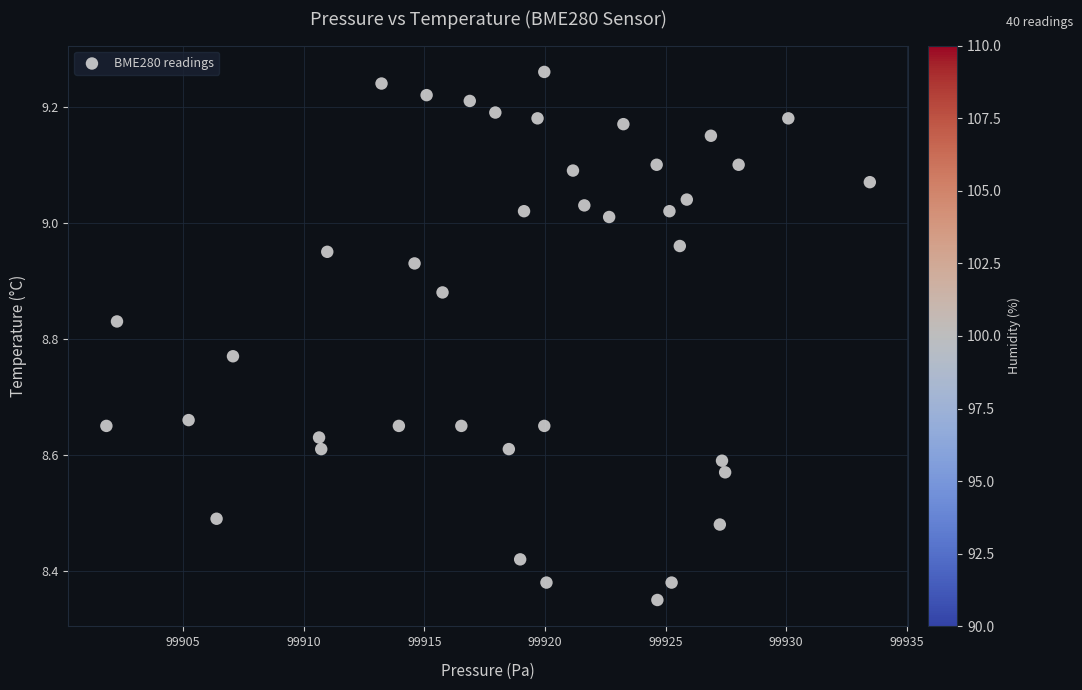

What is the range of Y values (max minus min)?

0.9